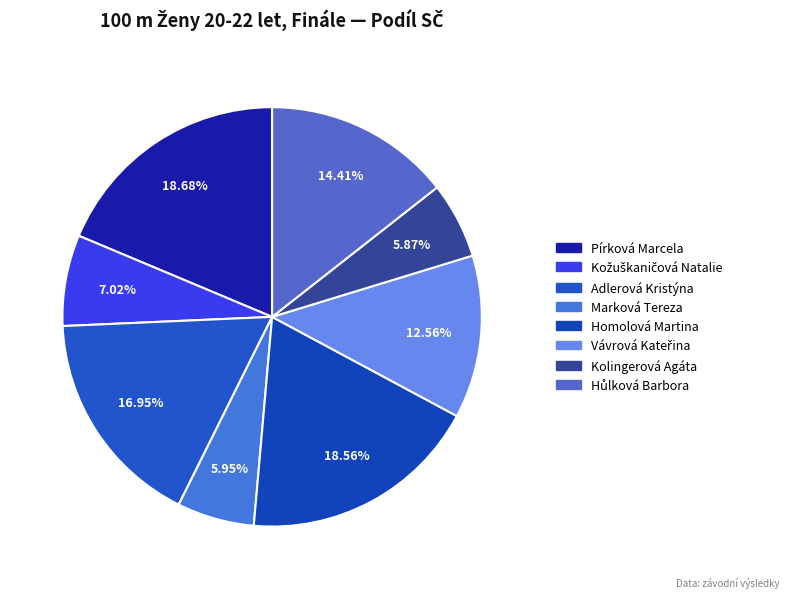

Combined, do Kolingerová Agáta and Homolová Martina account for over 50%?

No